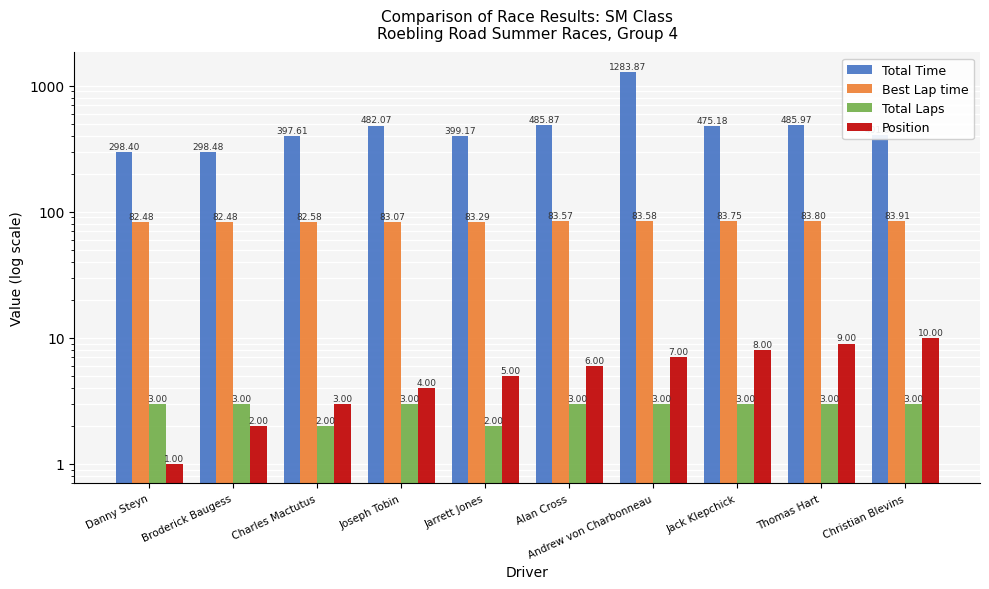

The value of Total Time at Christian Blevins is 111.3. True or false?

False